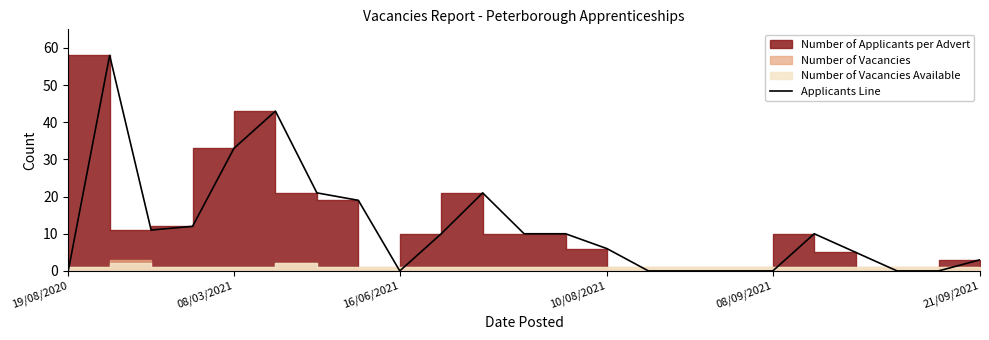

How many data points does each series have?

23